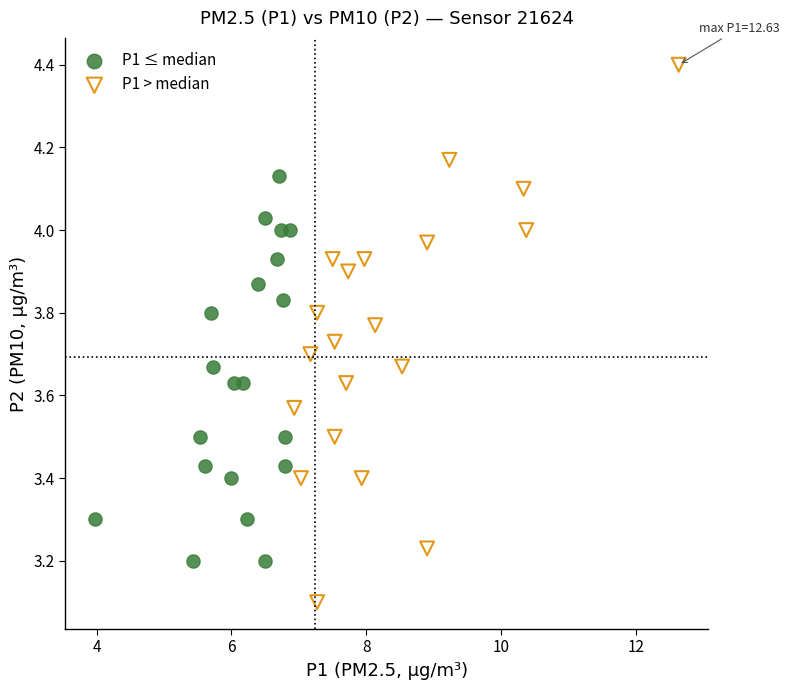

Which series reaches the maximum Y coordinate?

P1 > median